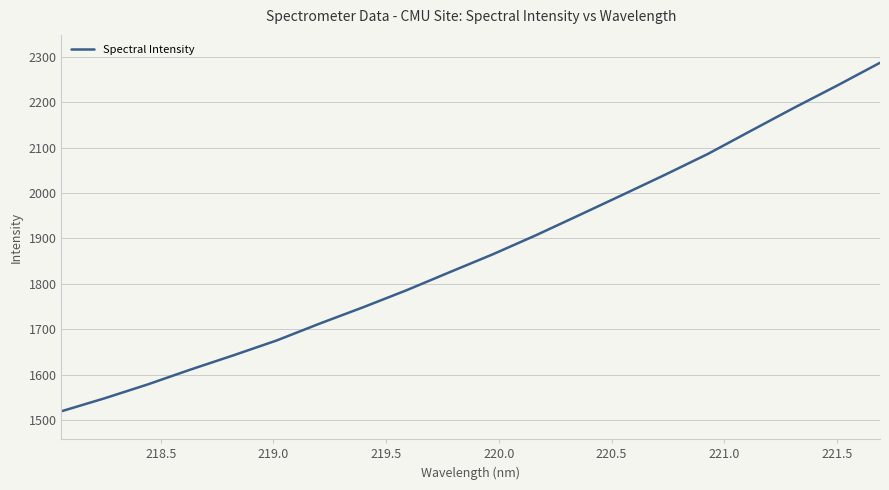

What is the maximum value shown in the chart?

2286.8